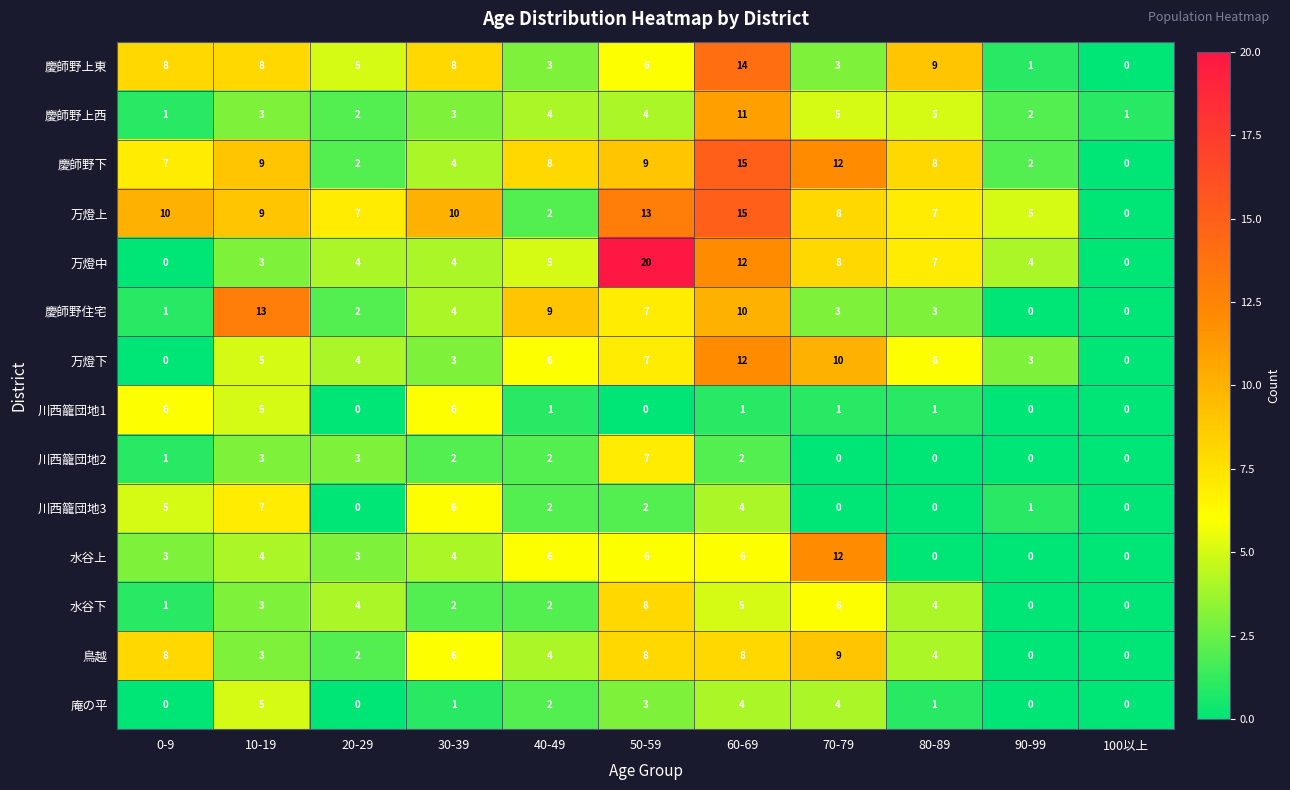

At how many categories does at least one series exceed 0?

11